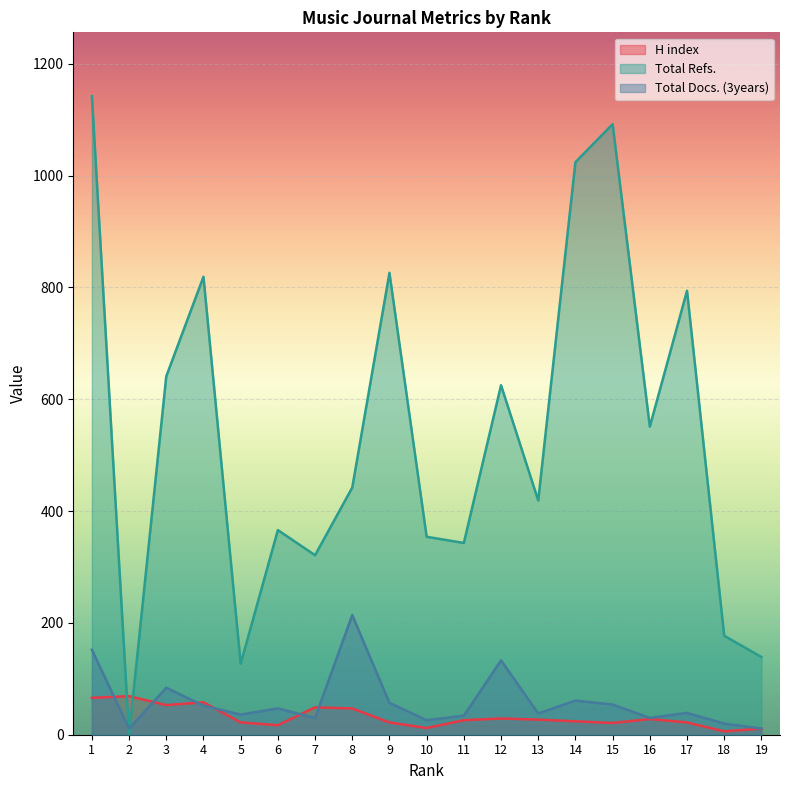

At which category does the chart reach its peak across all series?

1